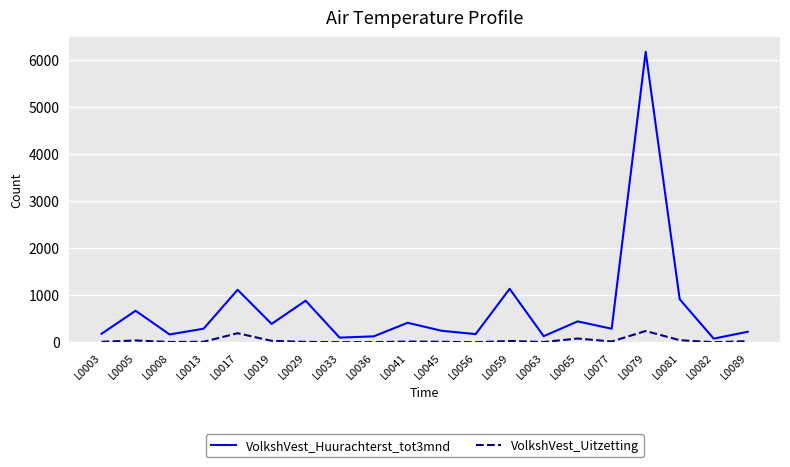

What is the difference between the VolkshVest_Uitzetting values at L0089 and L0005?

15